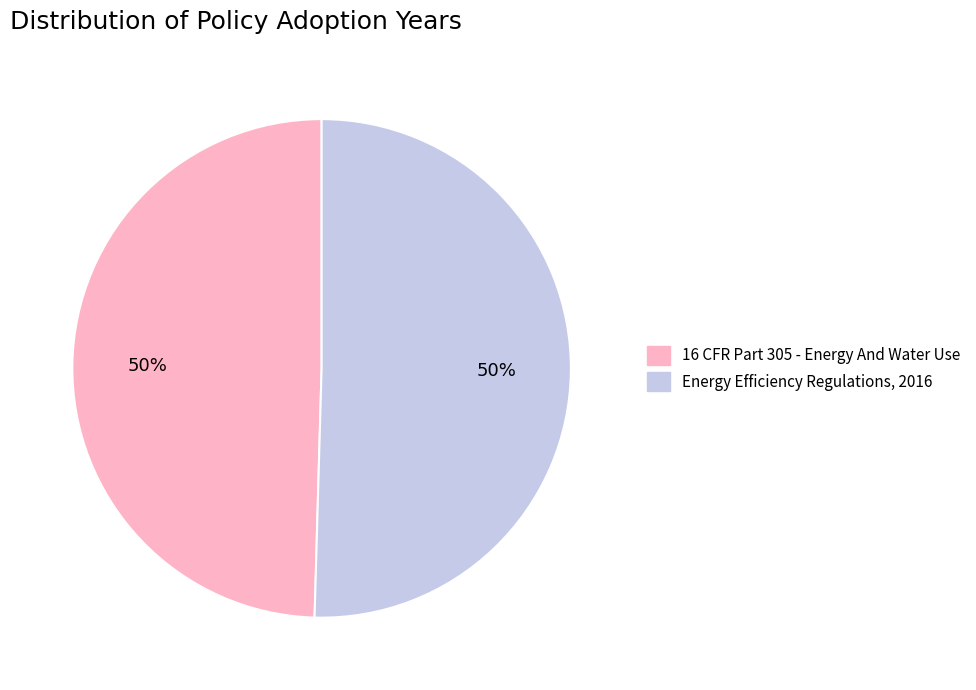

Approximately how many times larger is the value at Energy Efficiency Regulations, 2016 compared to 16 CFR Part 305 - Energy And Water Use?

1.0